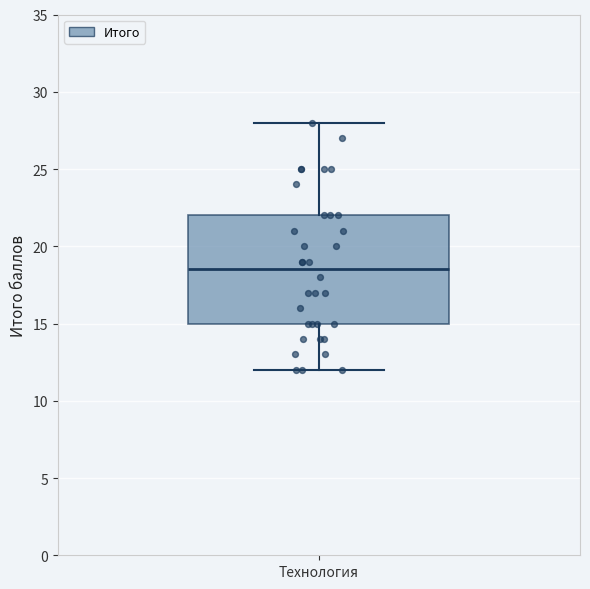

Where is the upper edge of the box for Технология on the y-axis? The values are not printed on the chart, so give them approximately, as read against the axis.

22.0